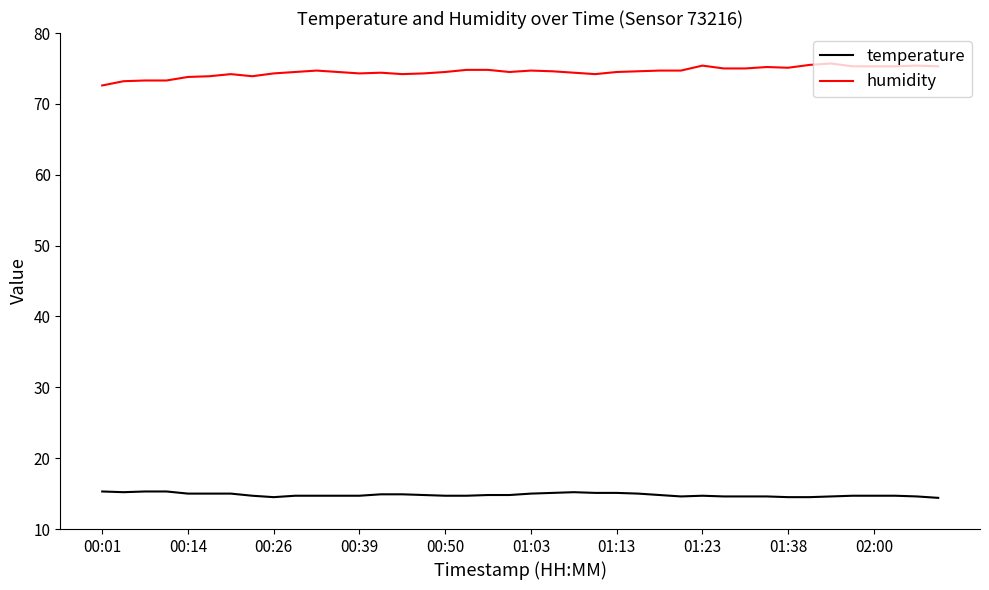

Which series has the largest total across all categories?

humidity